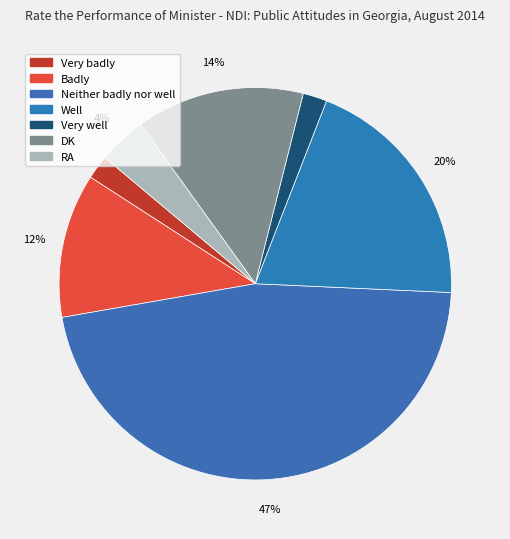

How many slices are in this pie chart?

7